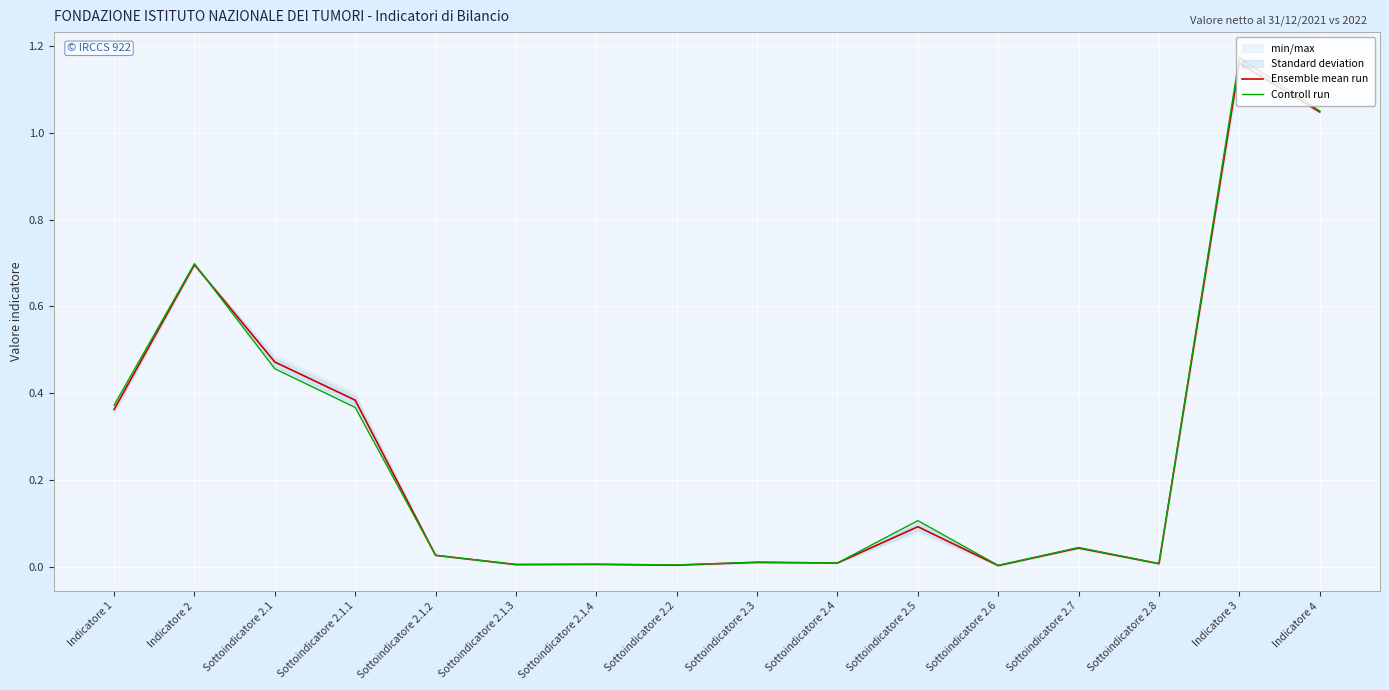

Reading right to left, list all the values displayed in this chart.

Ensemble mean run: 1.0	1.2	0.0	0.0	0.0	0.1	0.0	0.0	0.0	0.0	0.0	0.0	0.4	0.5	0.7	0.4
Controll run: 1.1	1.2	0.0	0.0	0.0	0.1	0.0	0.0	0.0	0.0	0.0	0.0	0.4	0.5	0.7	0.4